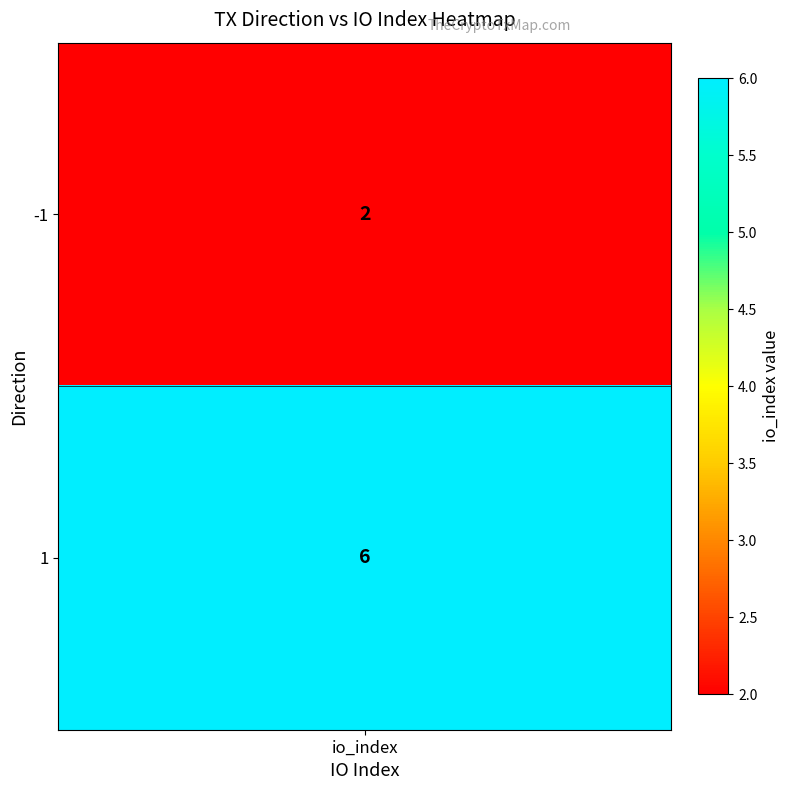

What is the change in value from -1 to 1?

+4